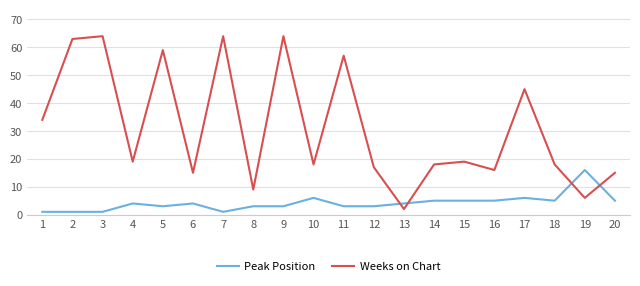

In Weeks on Chart, how many points are higher than both neighbors (excluding endpoints)?

7